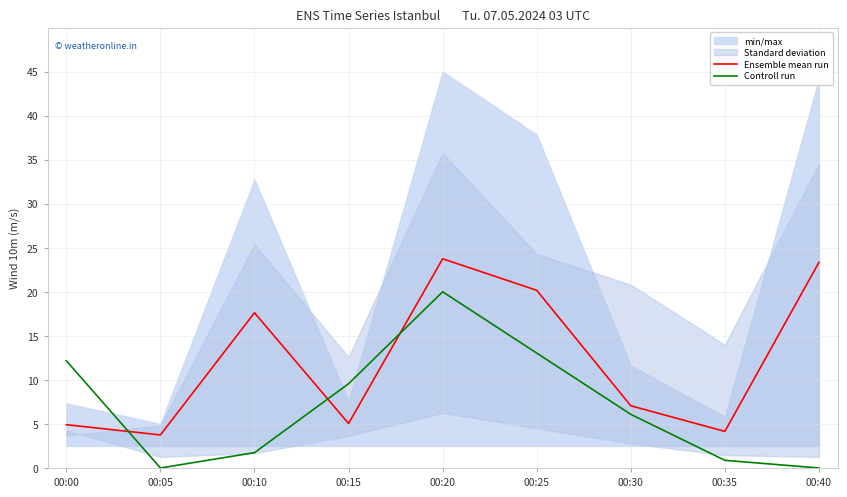

True or false: Ensemble mean run and Controll run intersect in this chart.

True